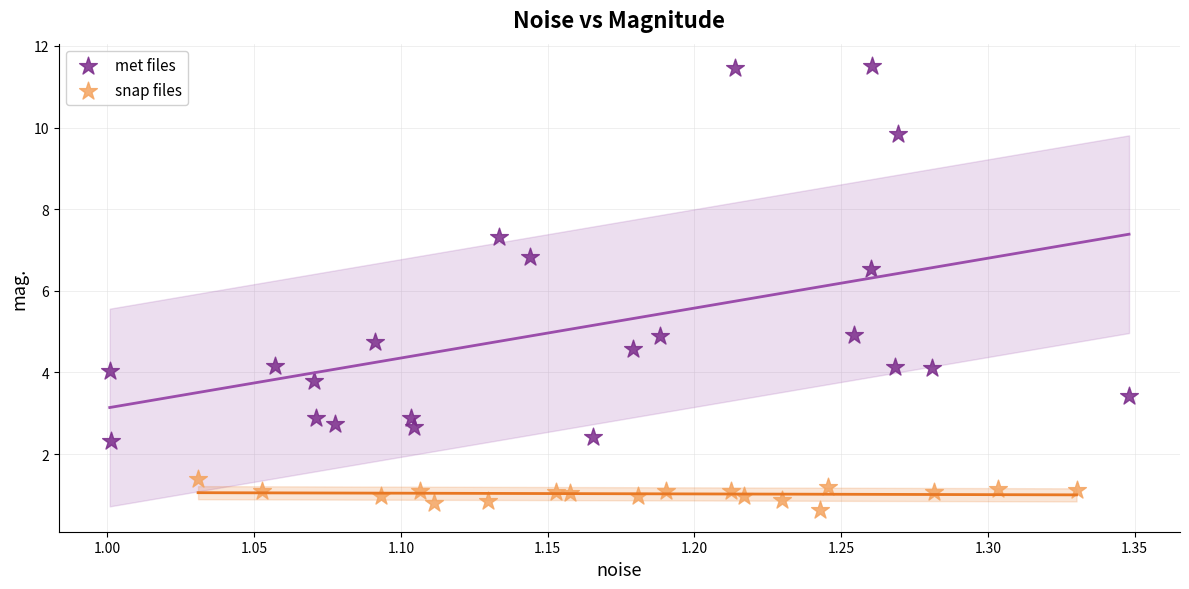

Which series has the widest spread of Y values?

met files